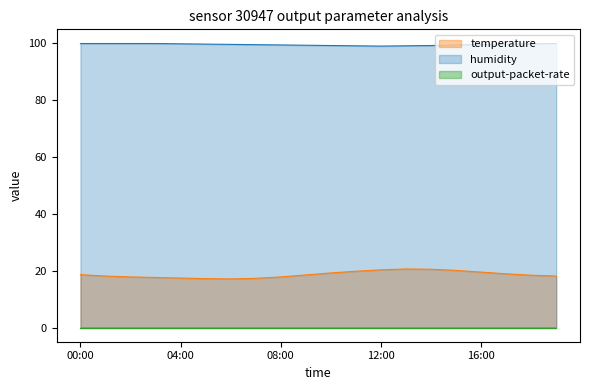

What is the sum of all temperature values?

372.8